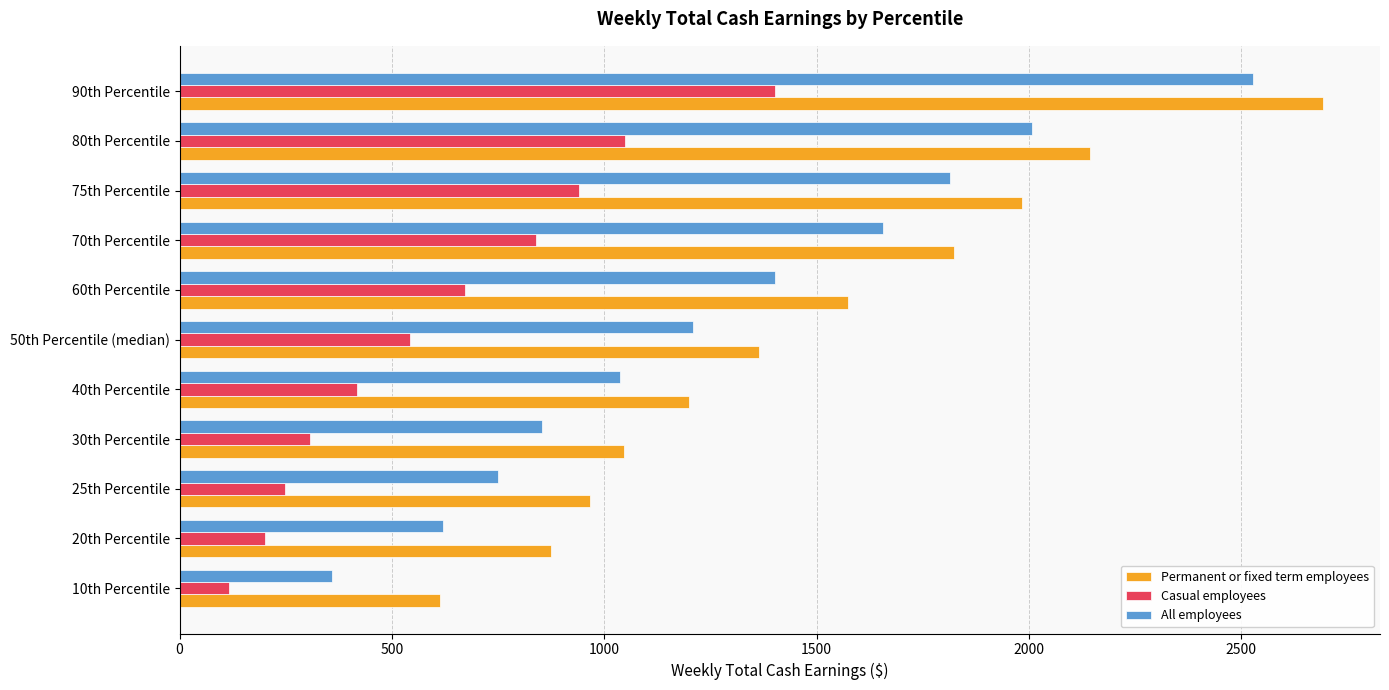

What is the average value of the All employees series?

1294